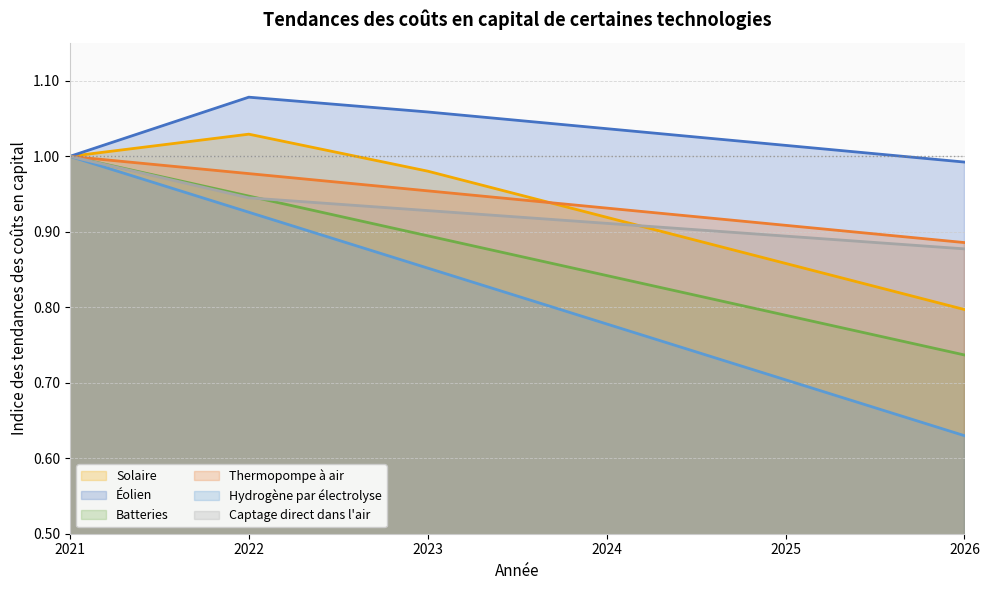

At which category is the sum across all series the highest?

2021